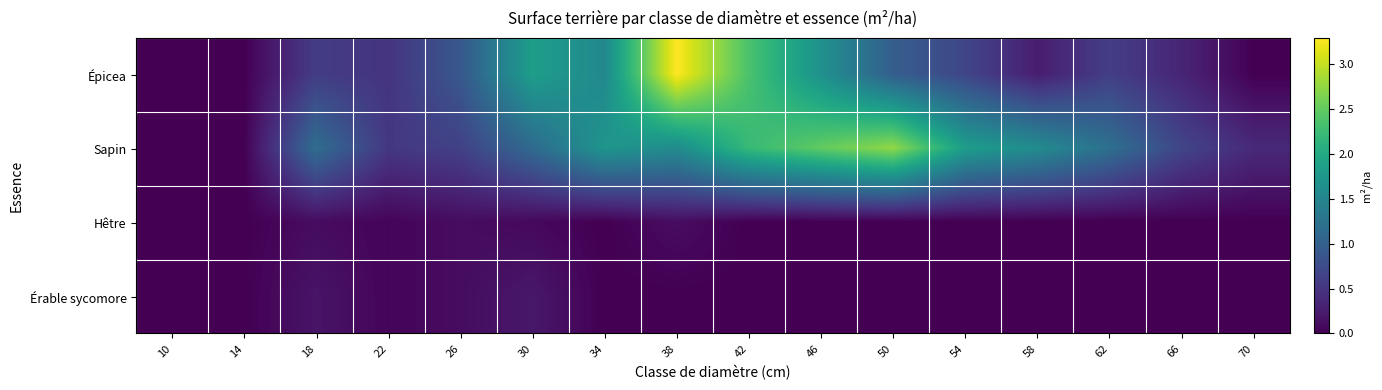

Reading right to left, transcribe all the data shown in this chart.

Épicea: 70=0.0	66=0.3	62=0.6	58=0.3	54=0.7	50=1.0	46=1.7	42=2.4	38=3.3	34=1.5	30=1.8	26=0.9	22=0.5	18=0.6	14=0.0	10=0.0
Sapin: 70=0.4	66=0.7	62=1.2	58=1.6	54=1.8	50=2.7	46=2.5	42=2.2	38=1.6	34=1.7	30=1.1	26=0.6	22=0.5	18=1.2	14=0.0	10=0.0
Hêtre: 70=0.0	66=0.0	62=0.0	58=0.0	54=0.0	50=0.0	46=0.0	42=0.0	38=0.1	34=0.0	30=0.1	26=0.1	22=0.0	18=0.1	14=0.0	10=0.0
Érable sycomore: 70=0.0	66=0.0	62=0.0	58=0.0	54=0.0	50=0.0	46=0.0	42=0.0	38=0.0	34=0.0	30=0.2	26=0.1	22=0.0	18=0.2	14=0.0	10=0.0